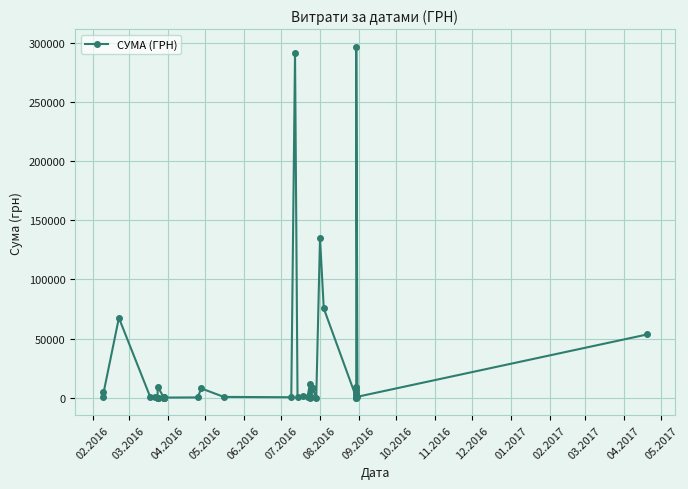

What is the greatest value displayed?

296912.8